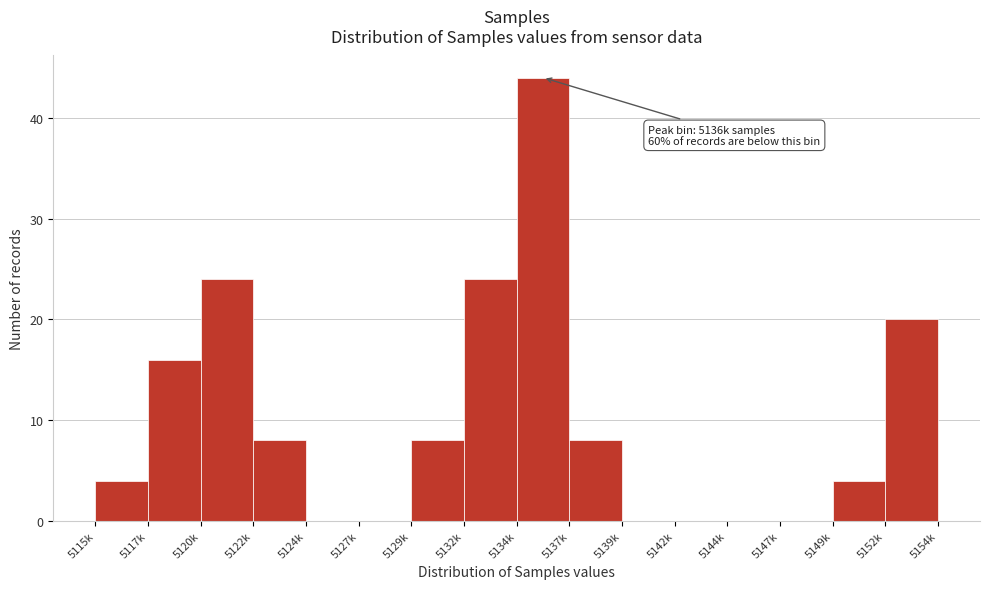

Reading right to left, transcribe all the data shown in this chart.

5152k=20	5149k=4	5147k=0	5144k=0	5142k=0	5139k=0	5137k=8	5134k=44	5132k=24	5129k=8	5127k=0	5124k=0	5122k=8	5120k=24	5117k=16	5115k=4